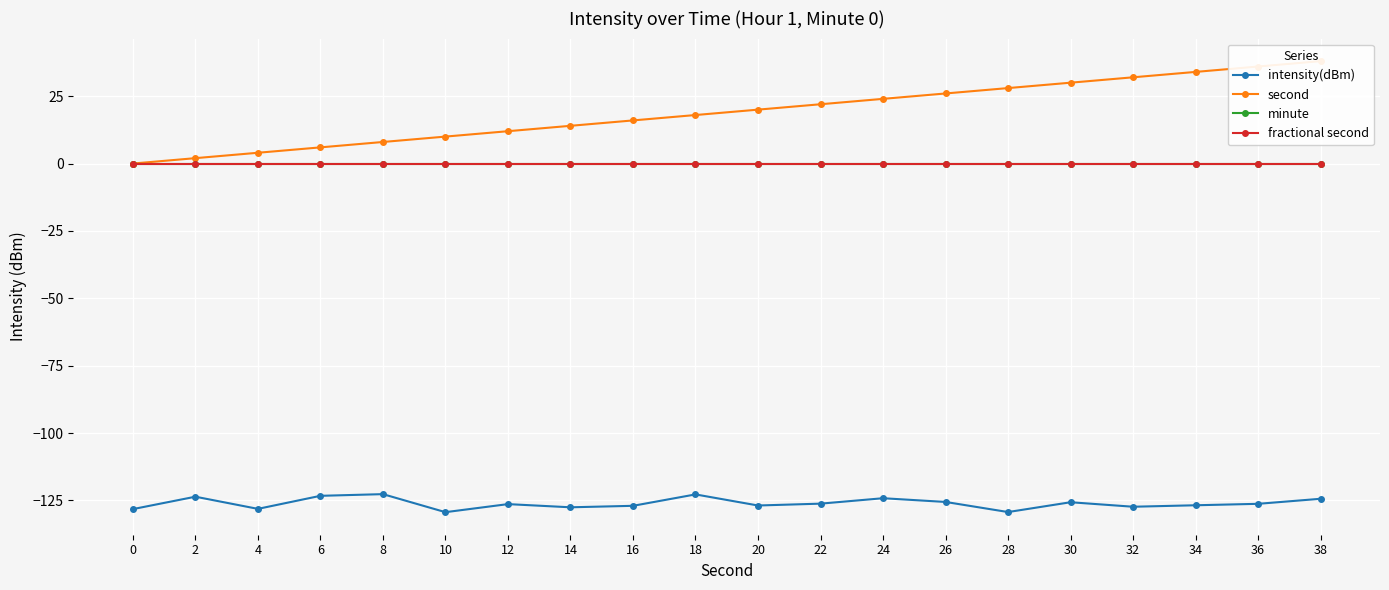

Between 26 and 14, which is larger?

26